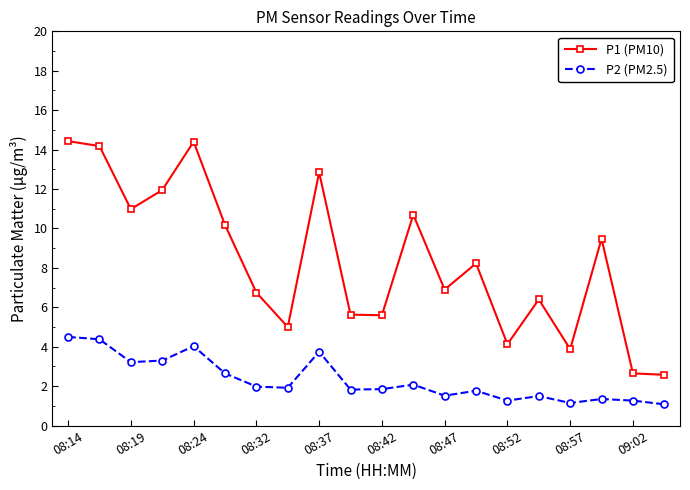

Which series has the largest range (max minus min)?

P1 (PM10)